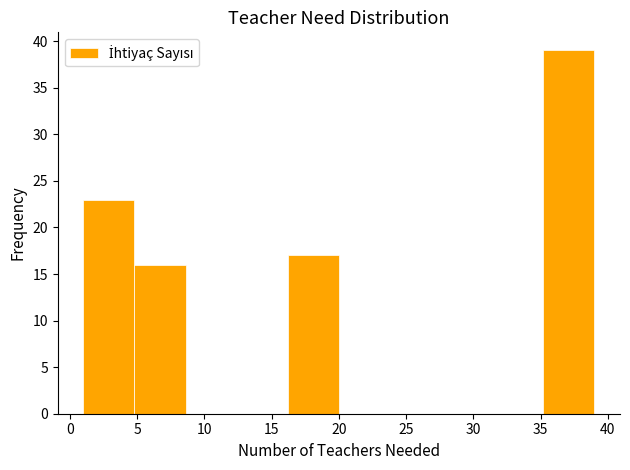

Which range on the x-axis has the tallest bar?

35.2 to 39.0